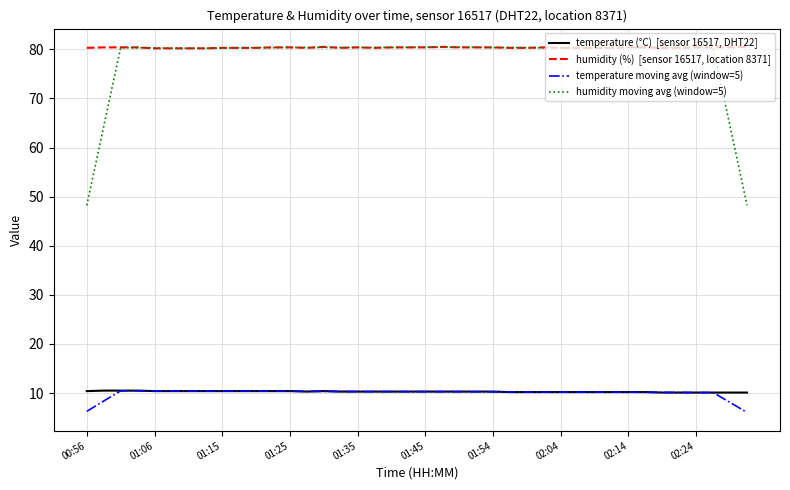

What is the greatest value displayed?

80.5